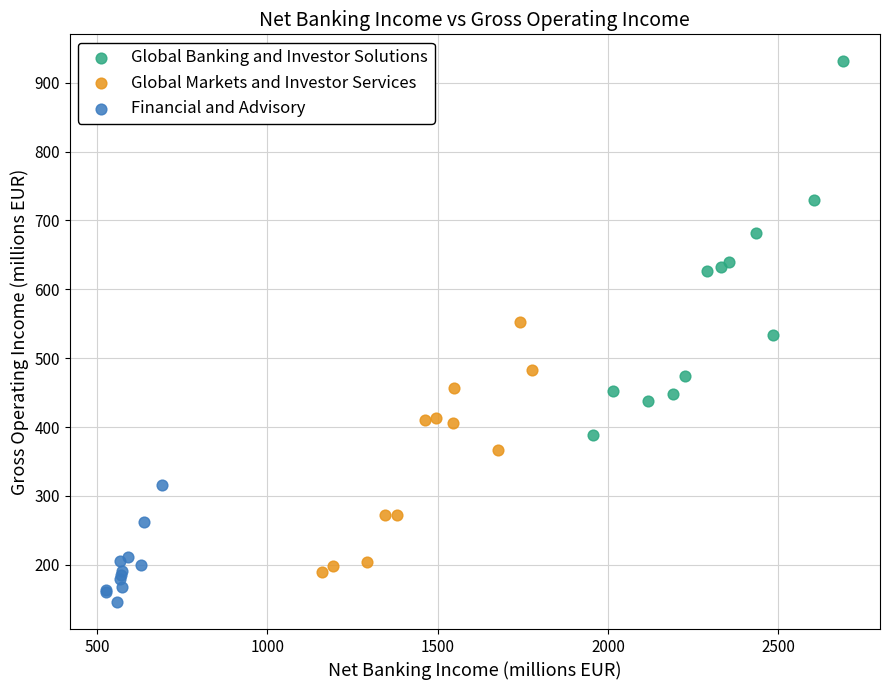

Which series contains the lowest Y value?

Financial and Advisory